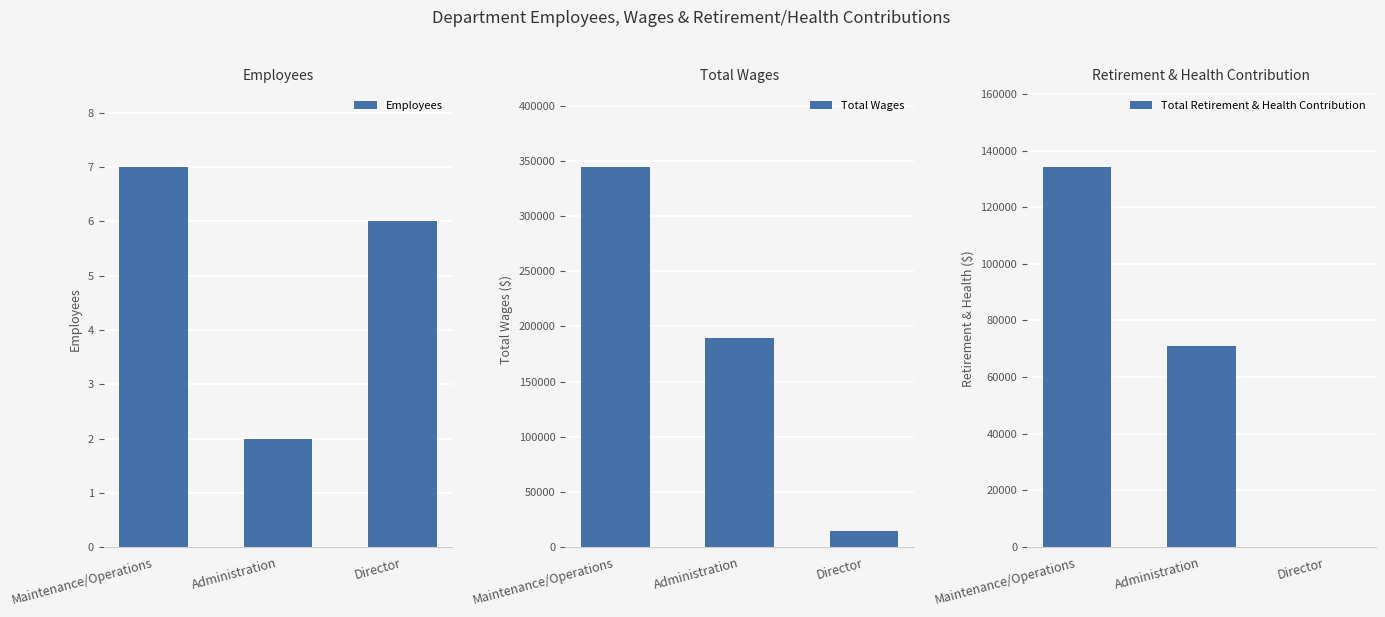

What is the approximate value of Employees at Administration?

2